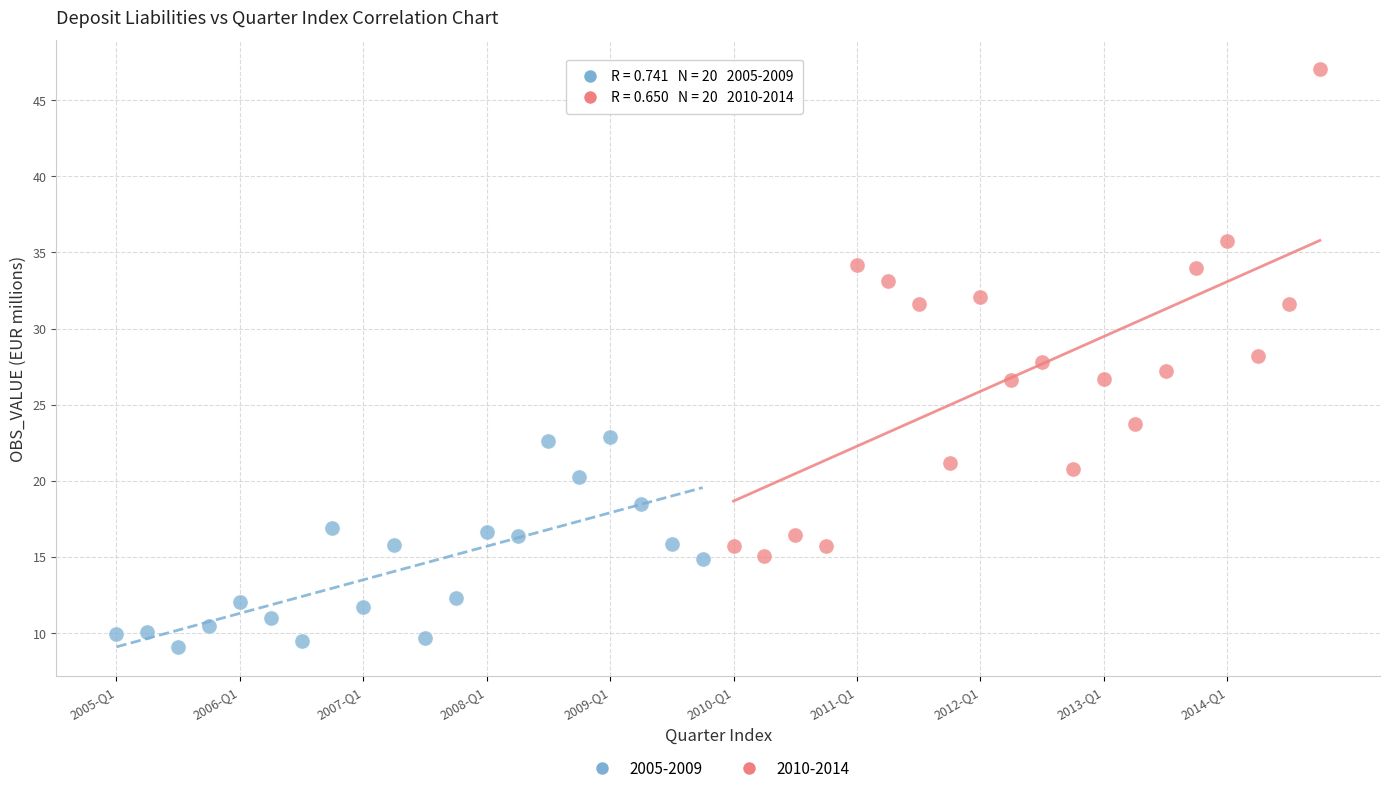

Which series has the widest spread of Y values?

2010-2014